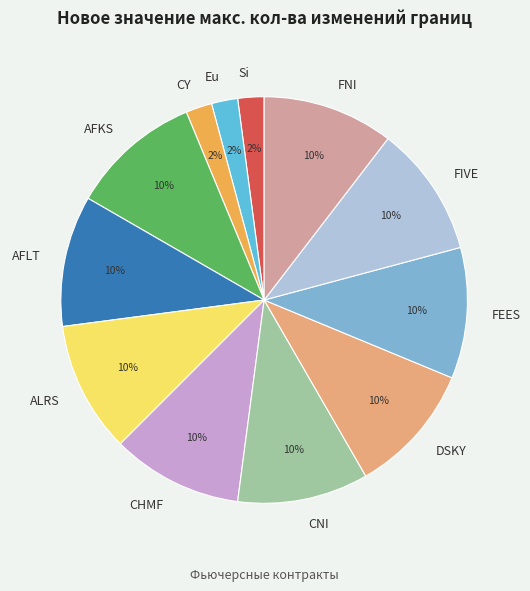

To the nearest percent, what portion does AFLT represent?

10%